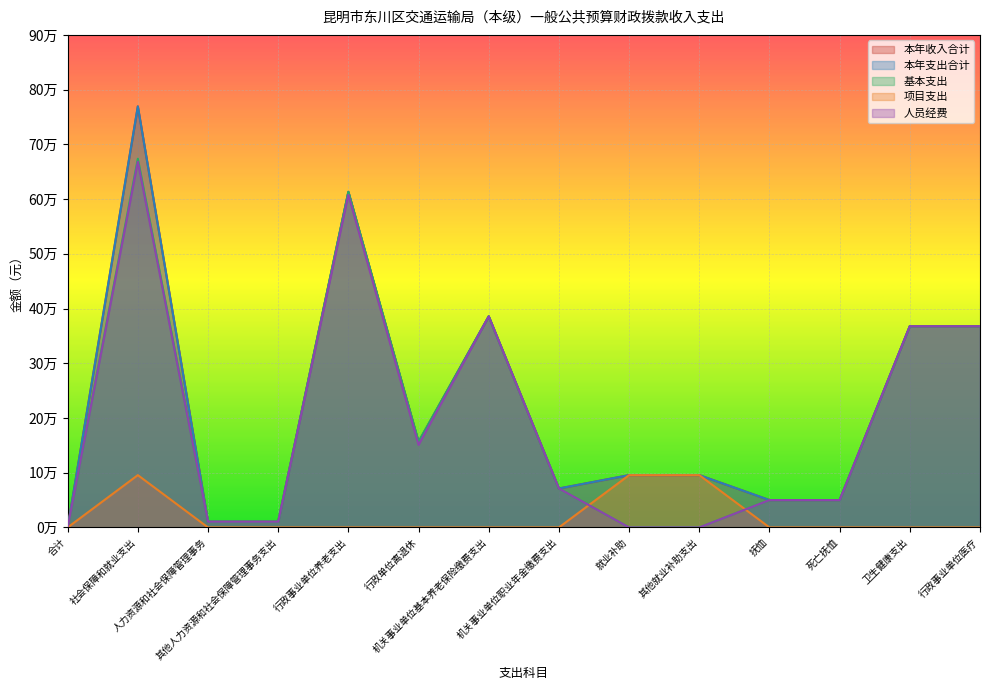

How many values in the 本年收入合计 series exceed 95600?

6